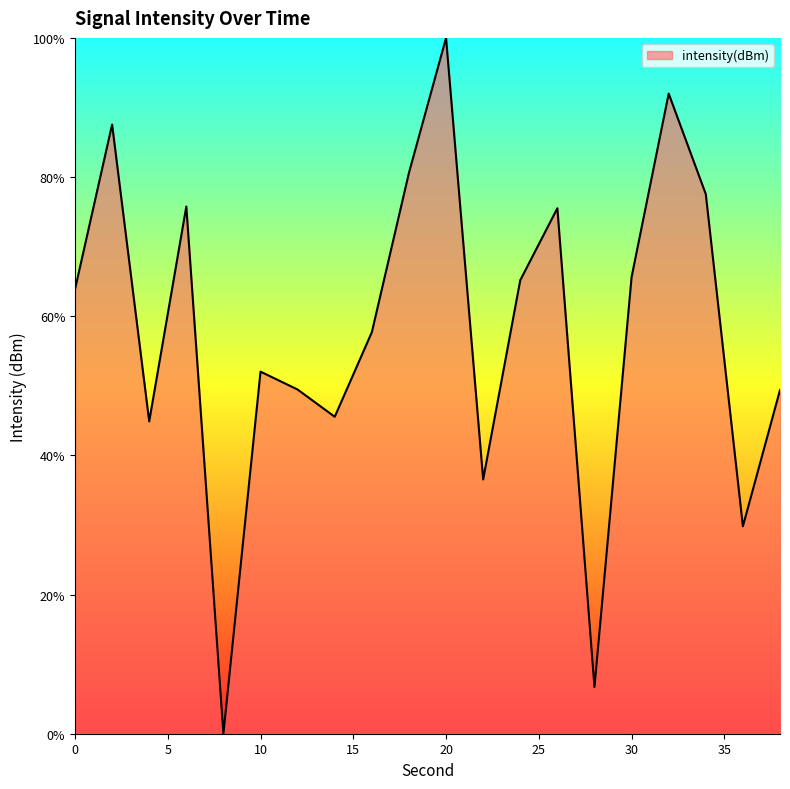

What is the maximum value shown in the chart?

100.0